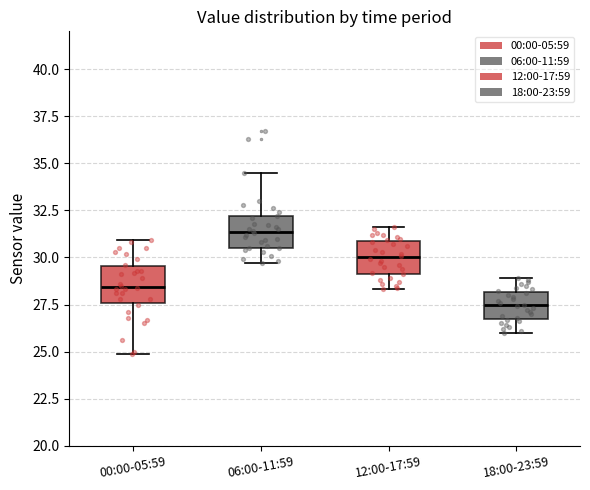

Which box's median line is the highest?

06:00-11:59